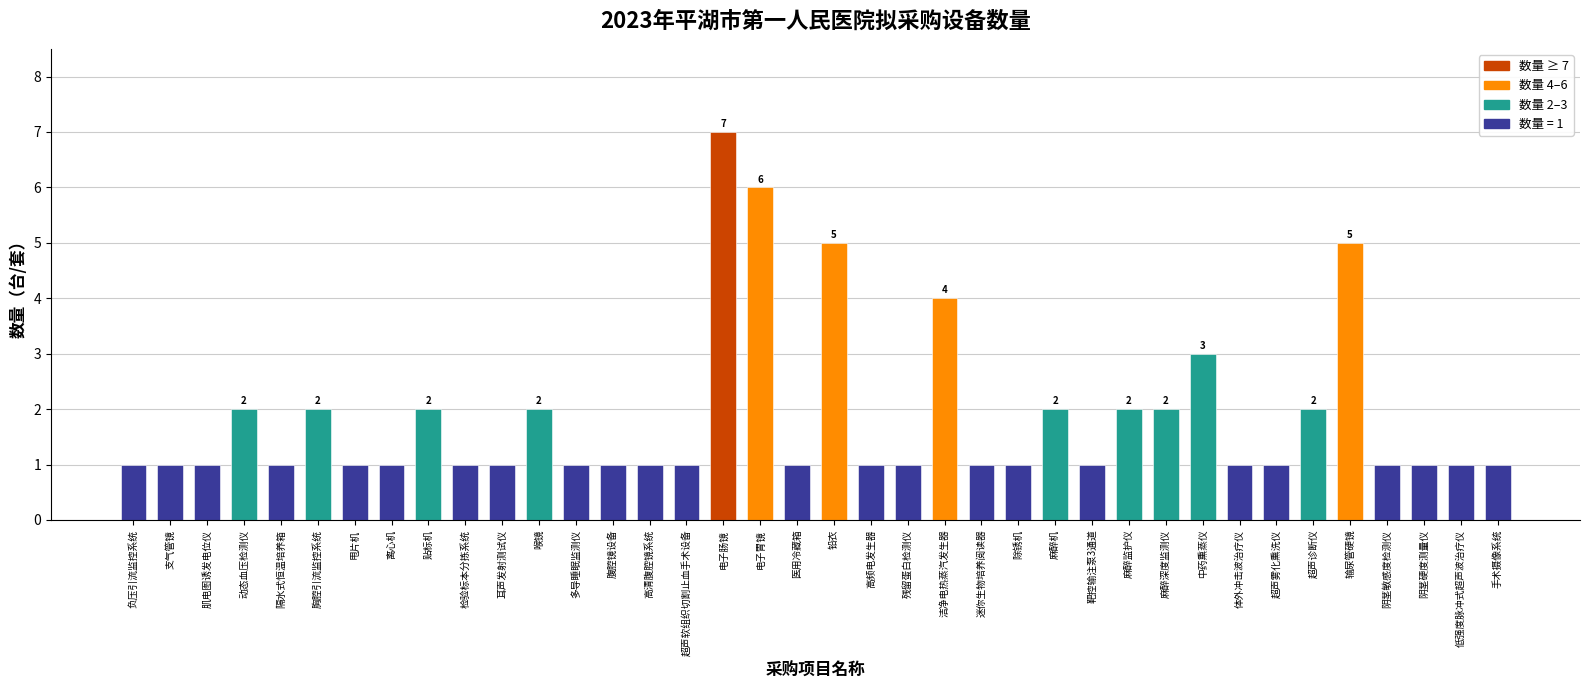

What is the maximum value shown in the chart?

7